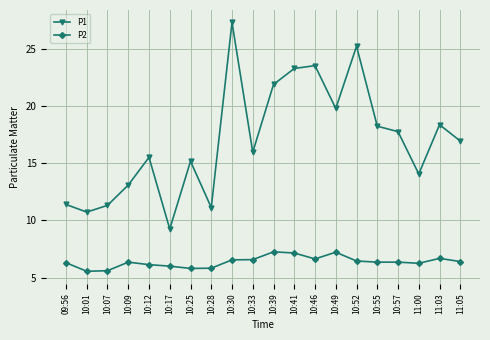

What is the difference between the P2 values at 11:03 and 10:28?

0.9